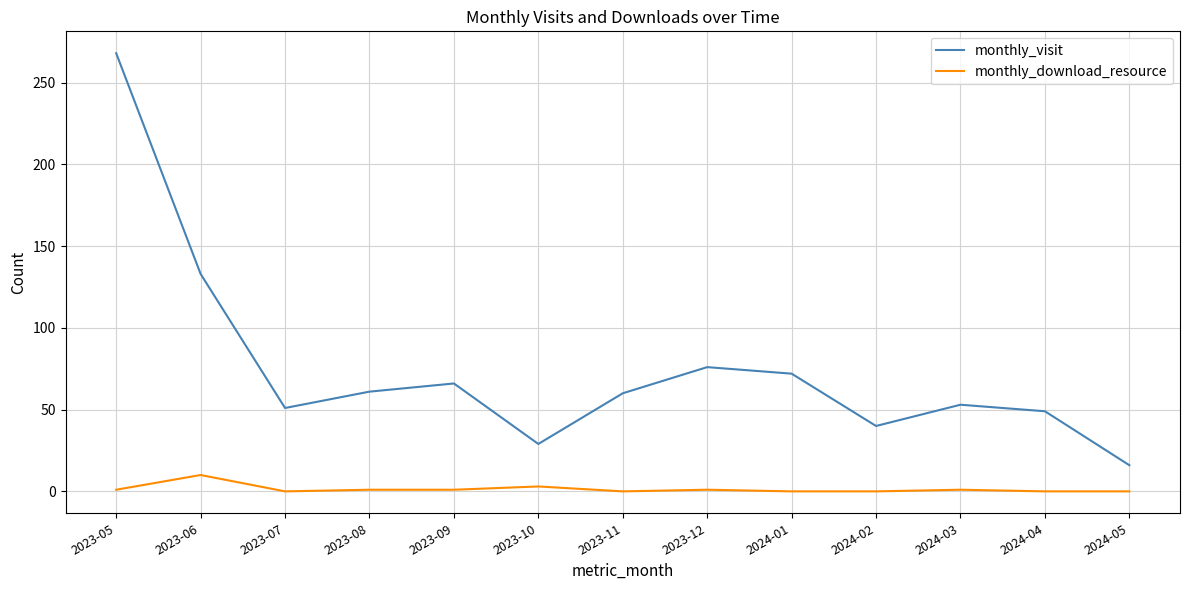

What are all the series names shown in the legend?

monthly_visit, monthly_download_resource